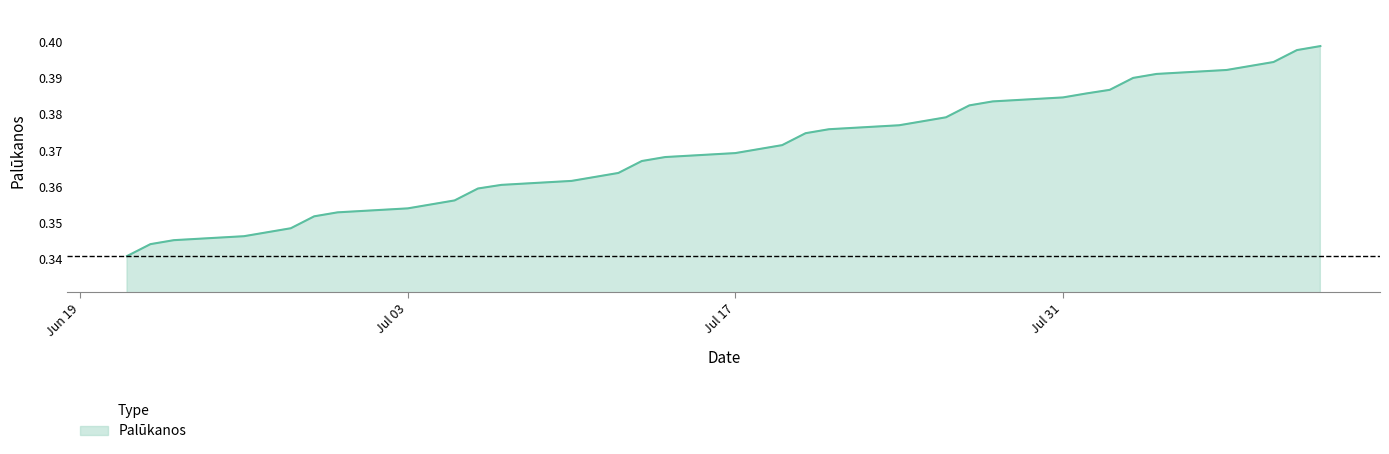

The chart shows a value of 0.6 at Jul 31. True or false?

False